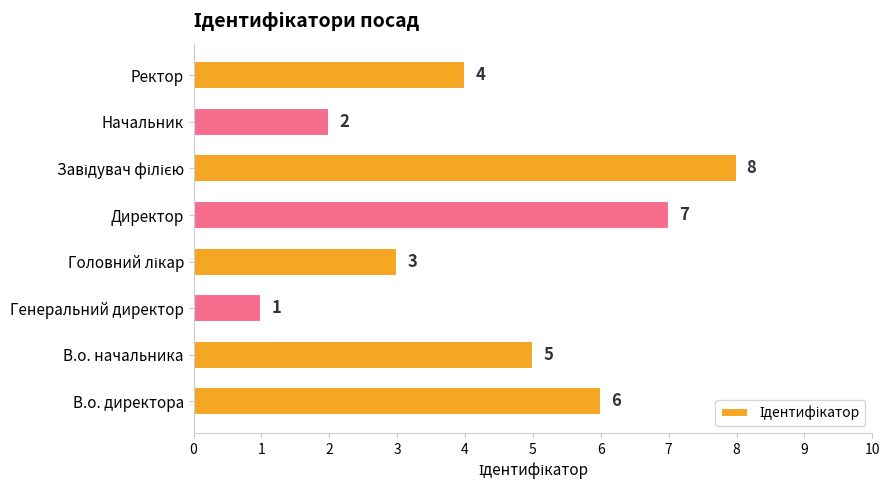

Reading bottom to top, list all the values displayed in this chart.

6	5	1	3	7	8	2	4